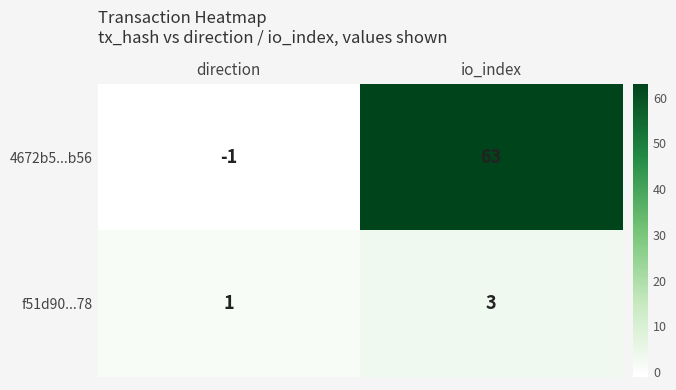

The f51d90...78 series shows 3 at io_index. True or false?

True